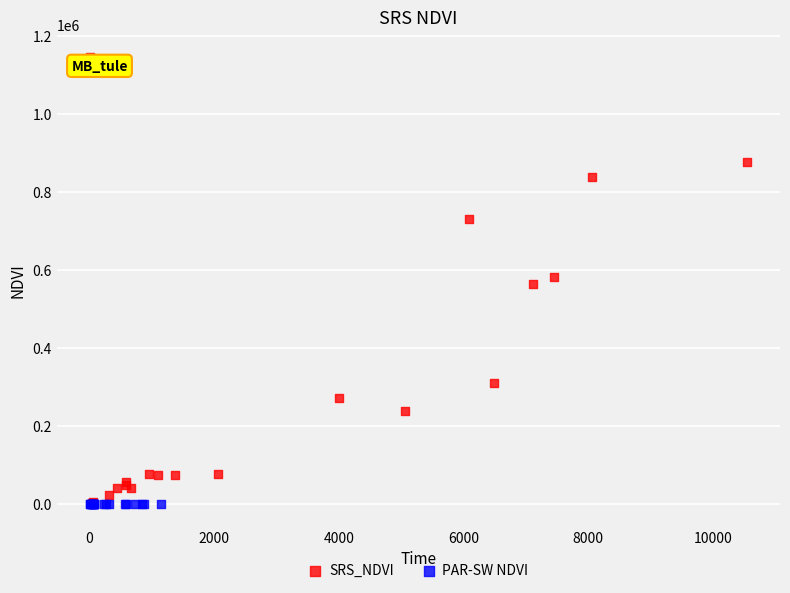

Which series has the largest Y range (max minus min)?

SRS_NDVI